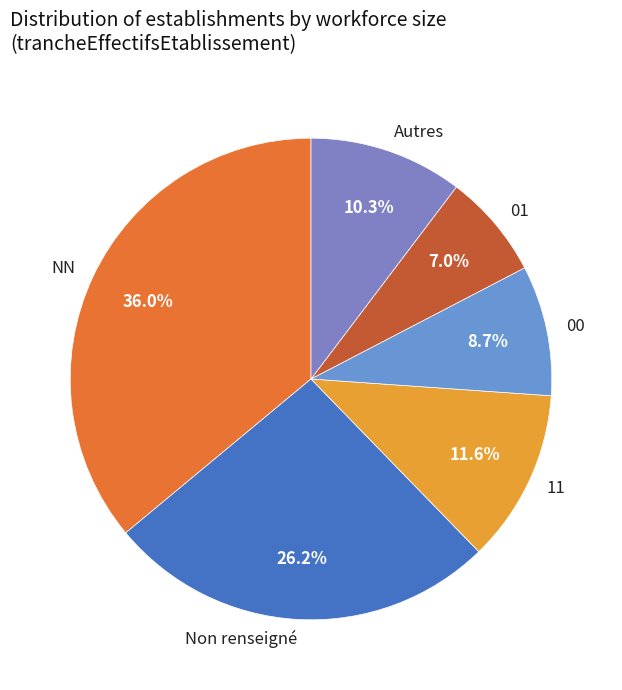

Is there a majority slice in this chart?

No